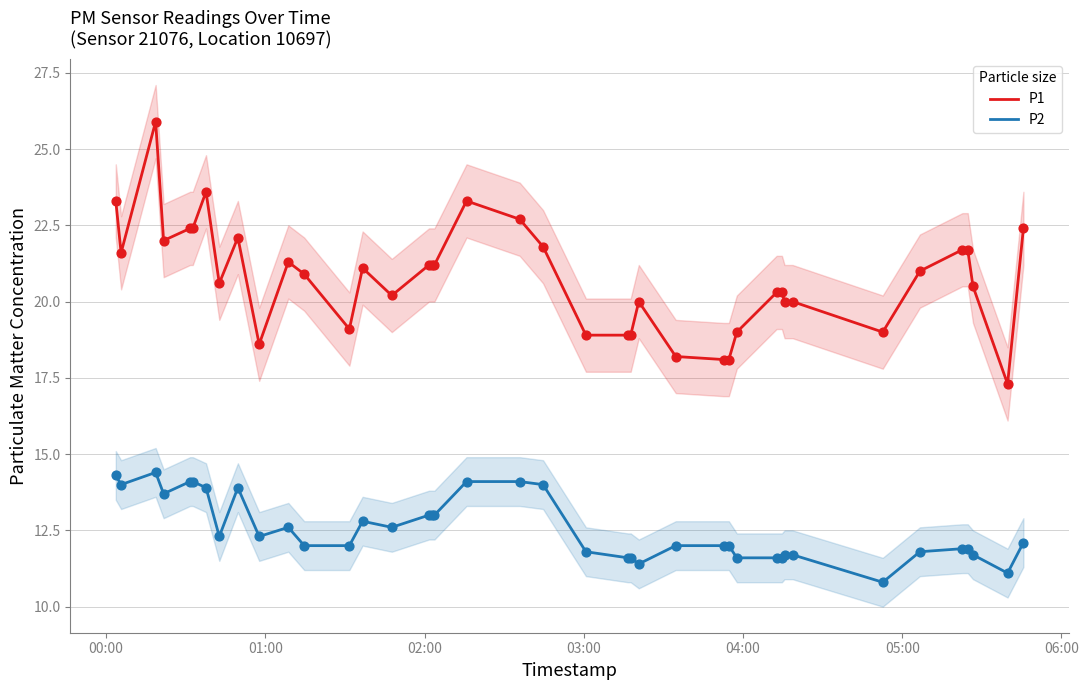

True or false: P2 and P1 intersect in this chart.

False